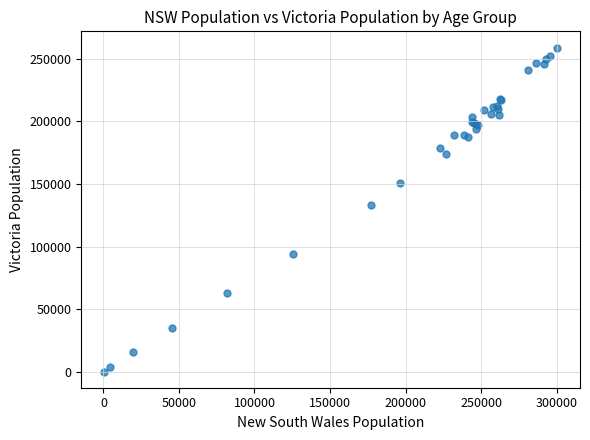

What Y value in the scatter plot is closest to 129580?

133337